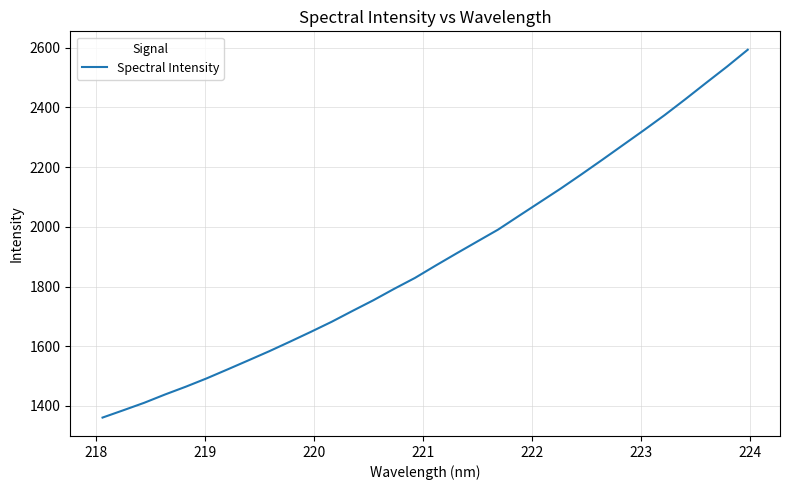

What is the difference between the maximum and minimum values?

1232.8